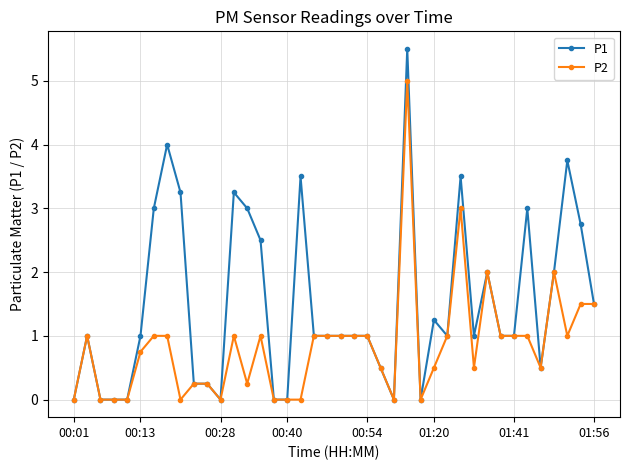

List the series in order of their peak value, lowest first.

P2, P1